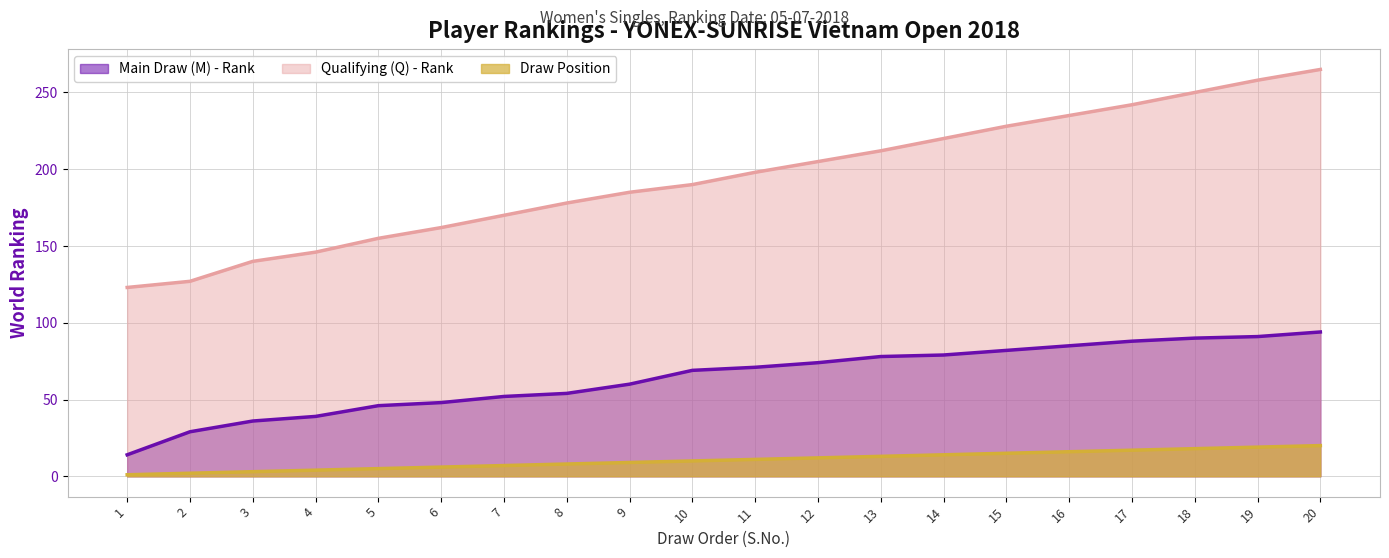

At which label does Draw Position reach its peak?

20